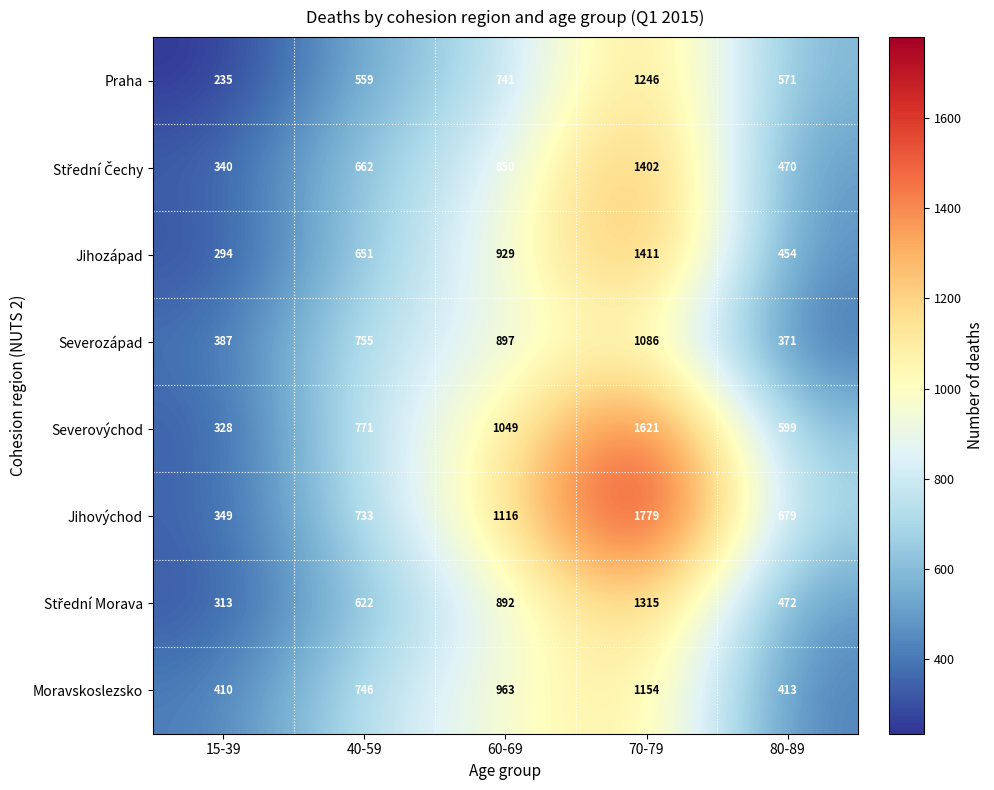

Rank the categories by Praha value from lowest to highest.

15-39, 40-59, 80-89, 60-69, 70-79